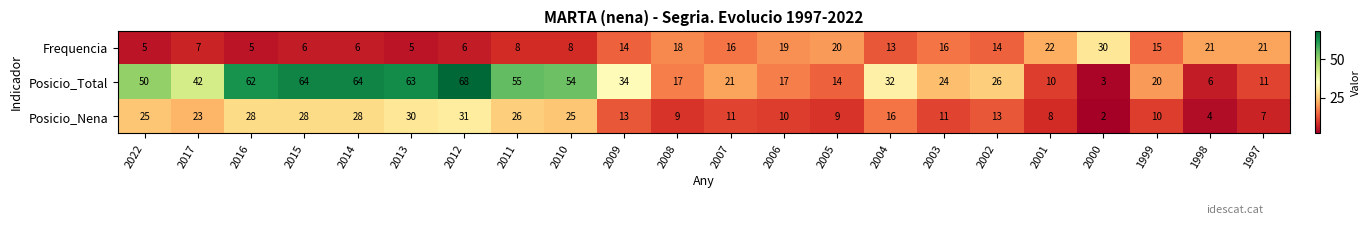

What is the difference between the highest and lowest values at 2012?

62